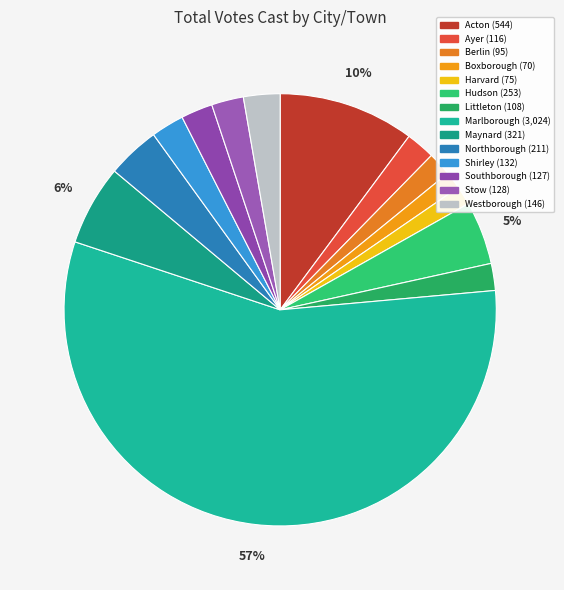

What is the largest slice in the pie chart?

Marlborough